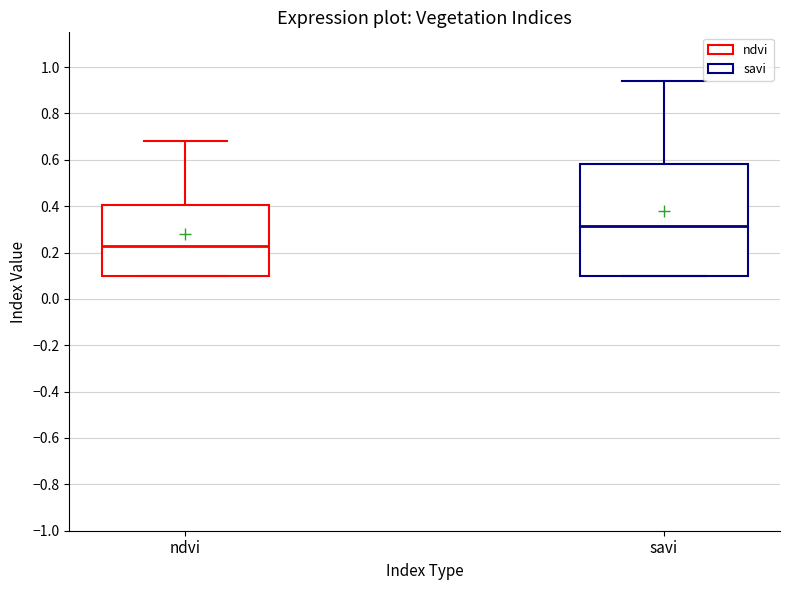

Which box is the tallest, from its lower edge to its upper edge?

savi